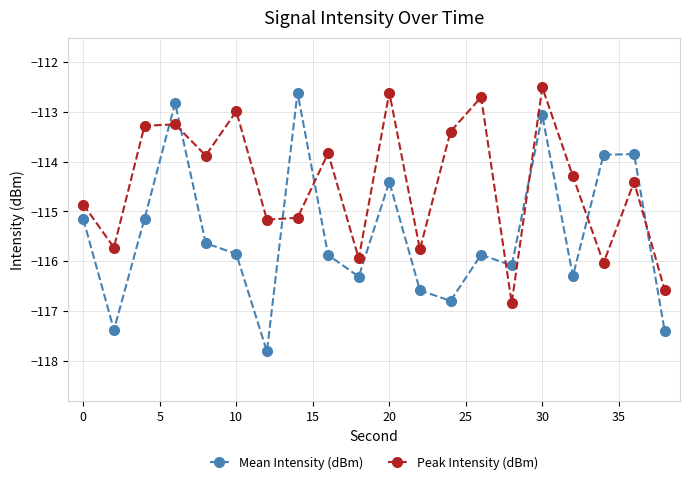

What is the difference between the maximum and minimum values in the Mean Intensity (dBm) series?

5.2